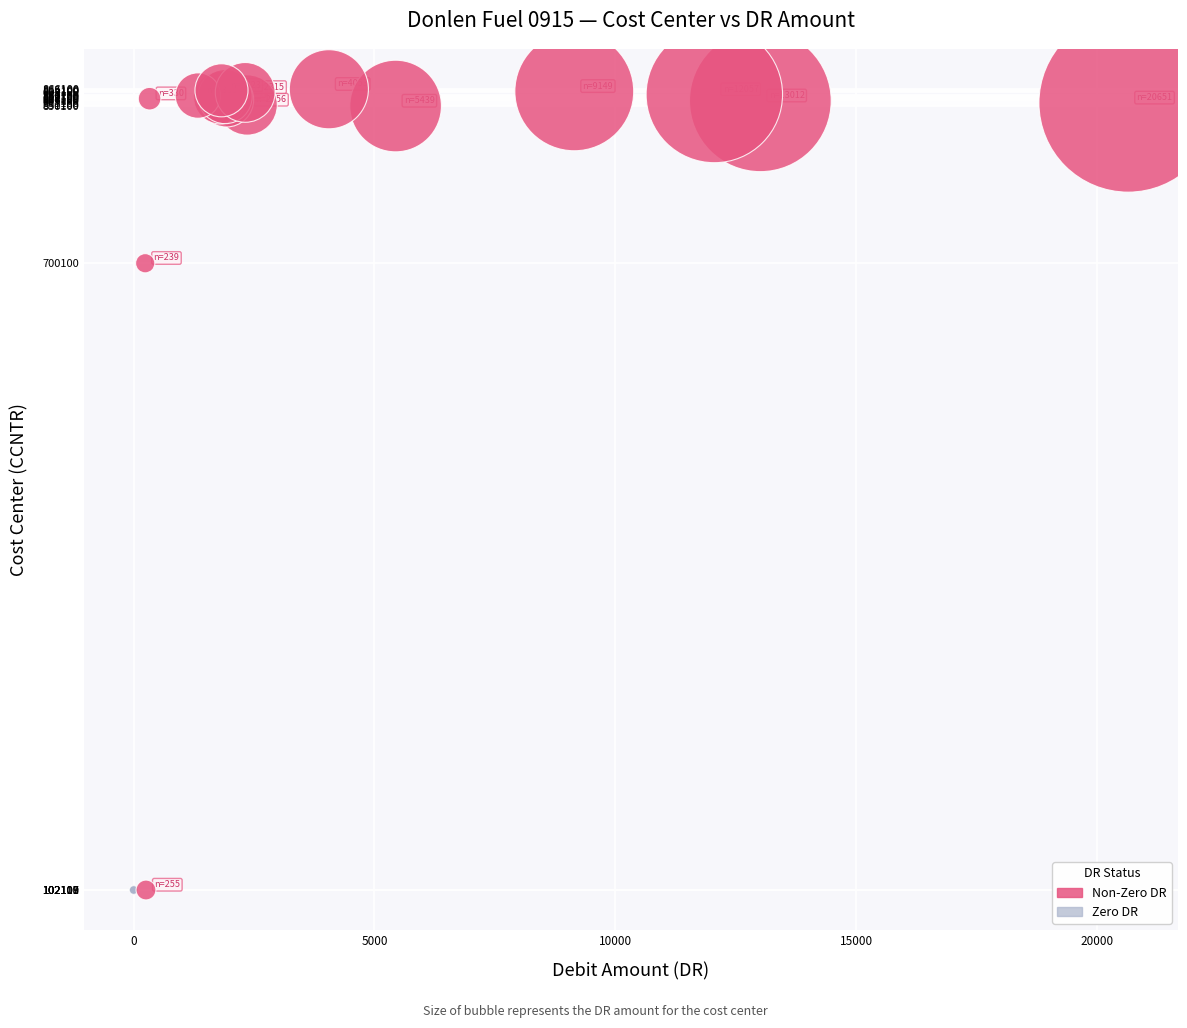

Which series contains the highest Y value?

Non-Zero DR